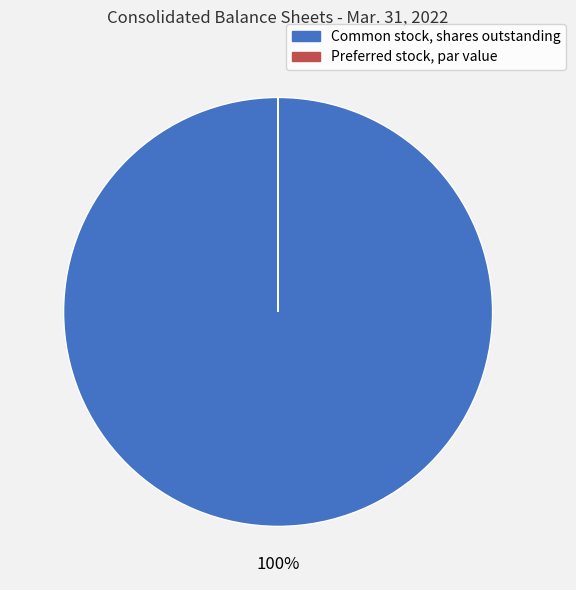

Is it true that Common stock, shares outstanding is 86% of the pie?

False